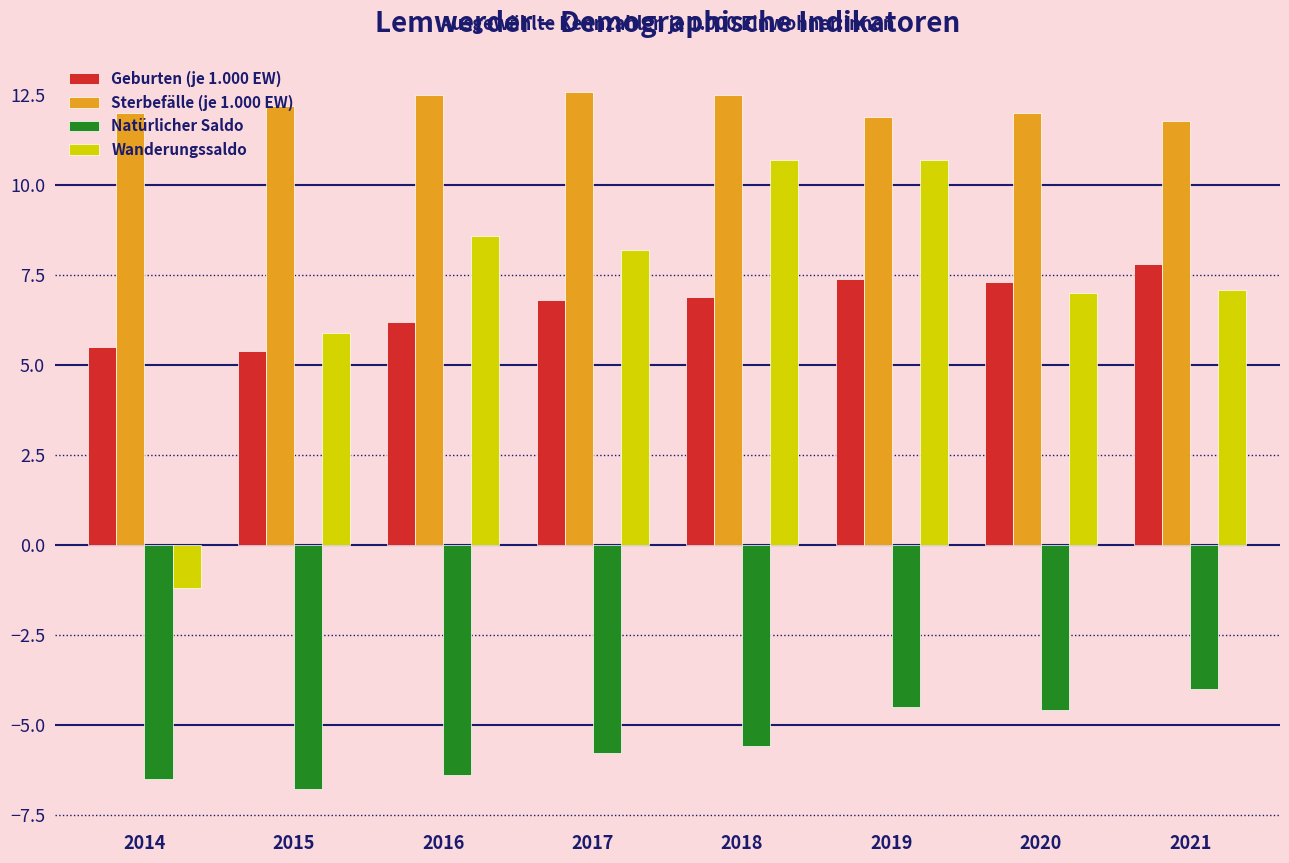

Which series has the largest total across all categories?

Sterbefälle (je 1.000 EW)